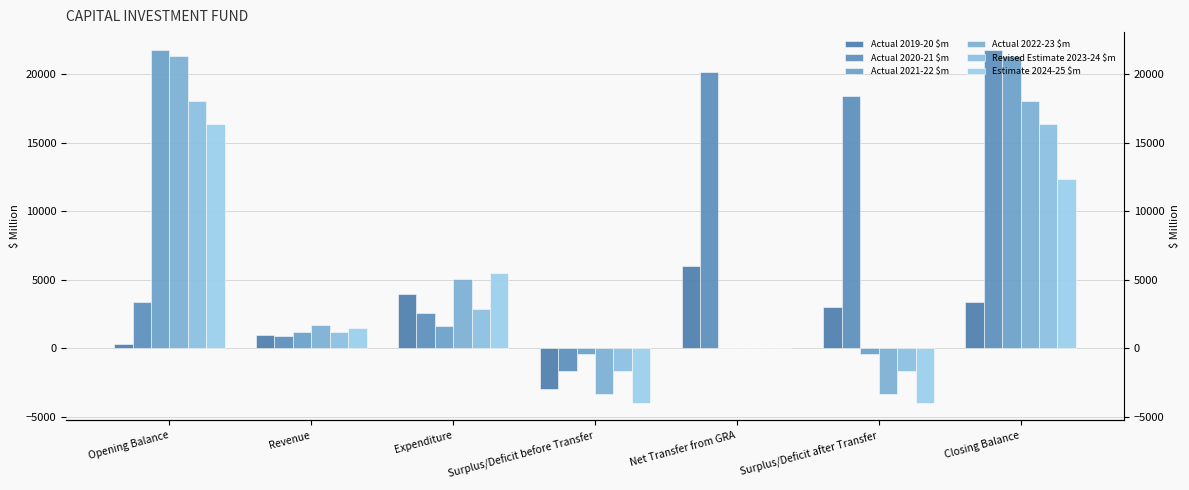

At which label does Actual 2020-21 $m reach its peak?

Closing Balance